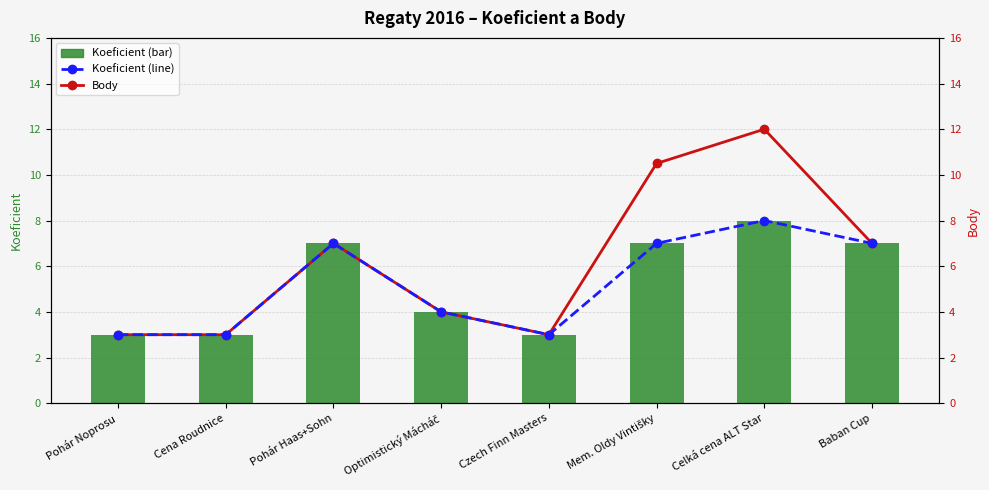

Is it true that Koeficient equals 3.0 at Pohár Noprosu?

True